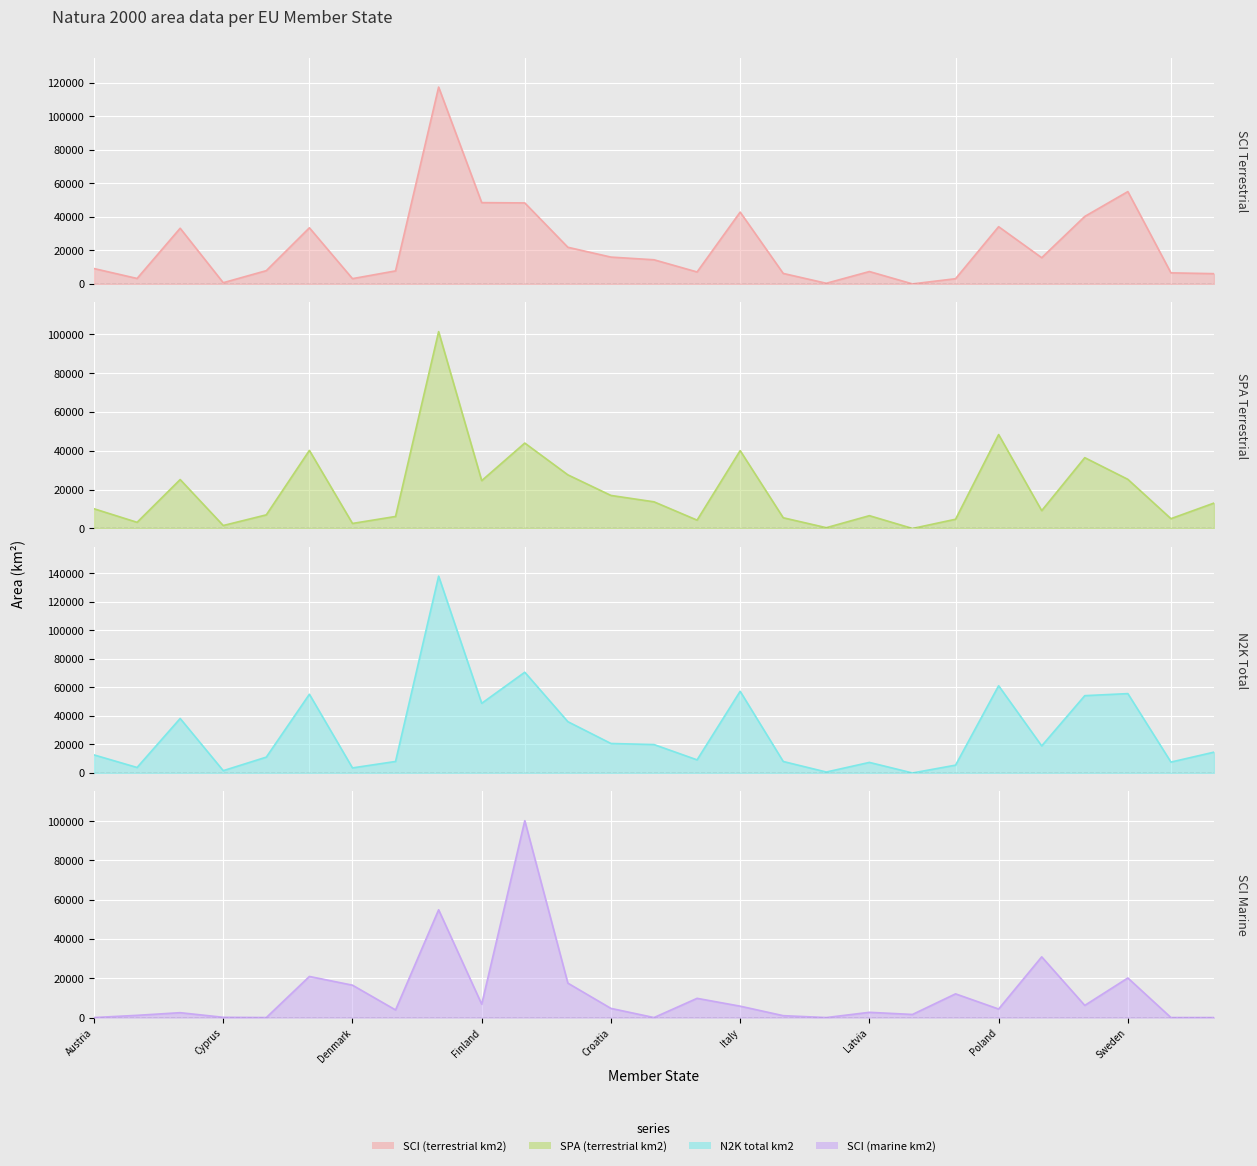

Which series has the largest range (max minus min)?

N2K total km2